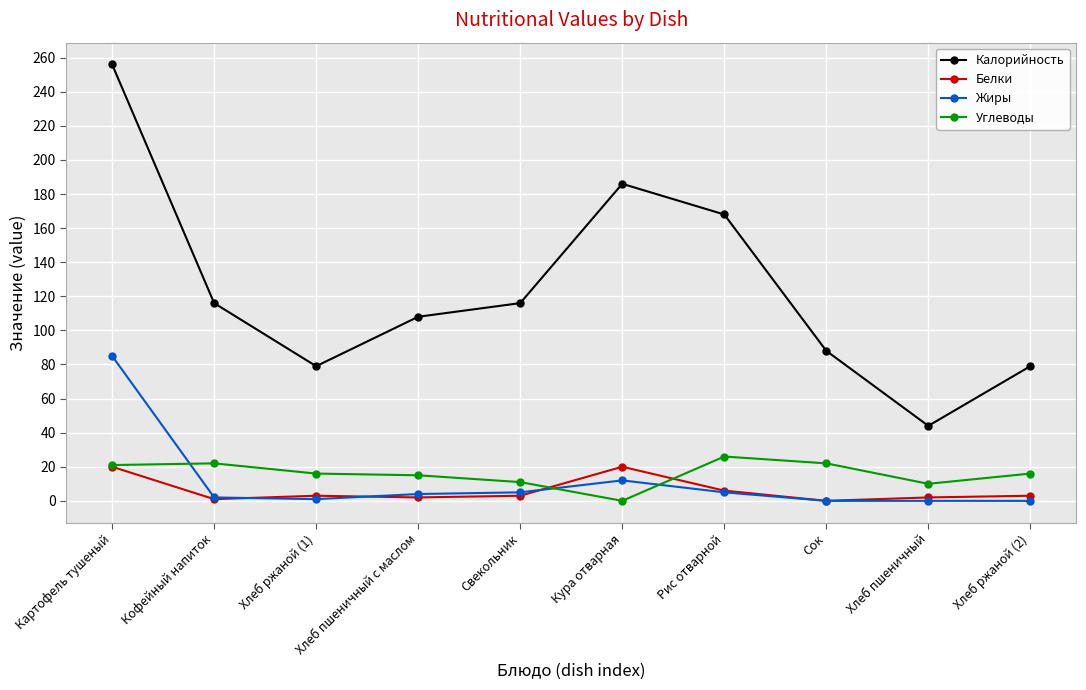

Which series has the largest total across all categories?

Калорийность